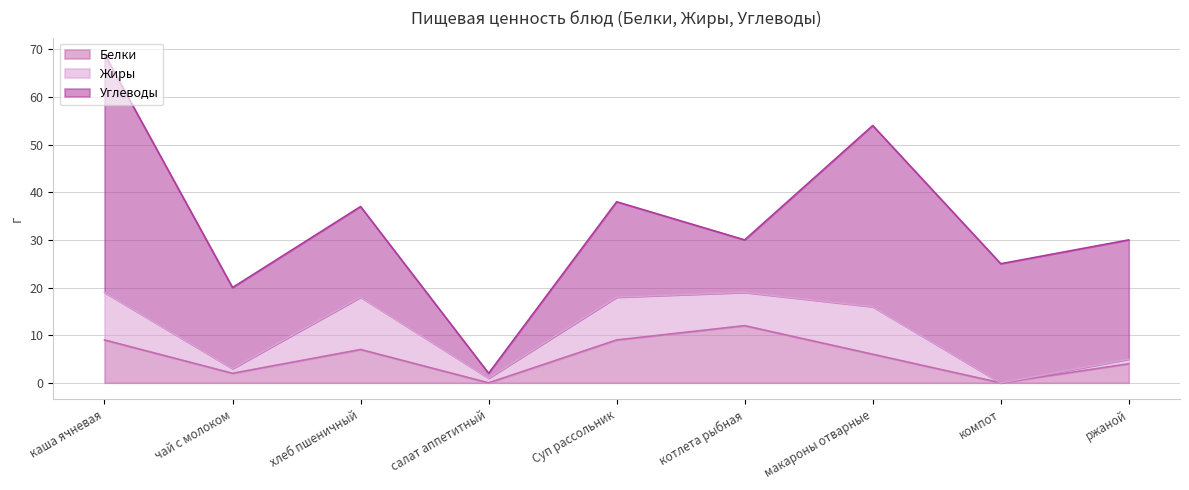

What is the sum of the Углеводы values at чай с молоком and макароны отварные?

55